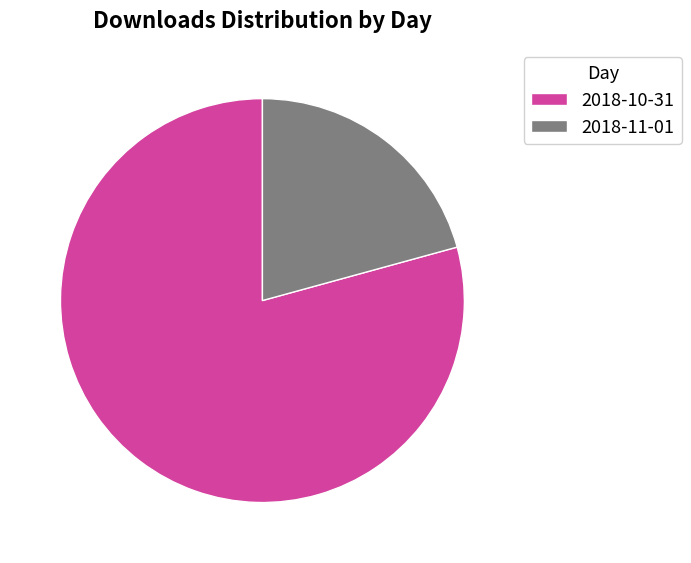

The 2018-11-01 slice represents 34% of the pie. True or false?

False